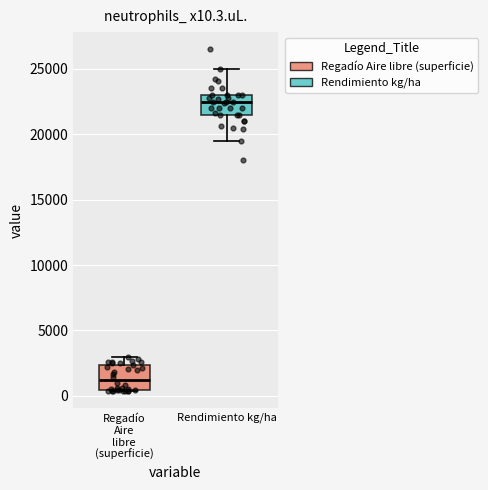

Where is the upper edge of the box for Regadío Aire libre (superficie) on the y-axis? The values are not printed on the chart, so give them approximately, as read against the axis.

2500